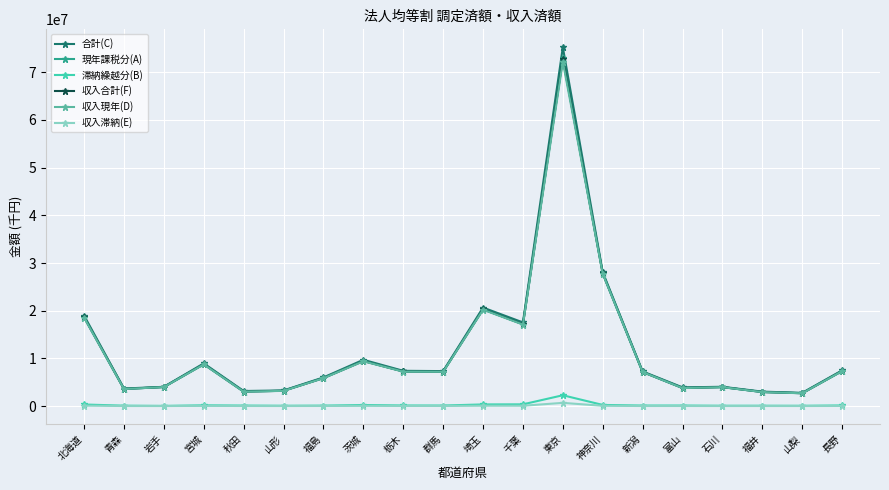

What is the difference between the maximum and second lowest values in the 合計(C) series?

72212303